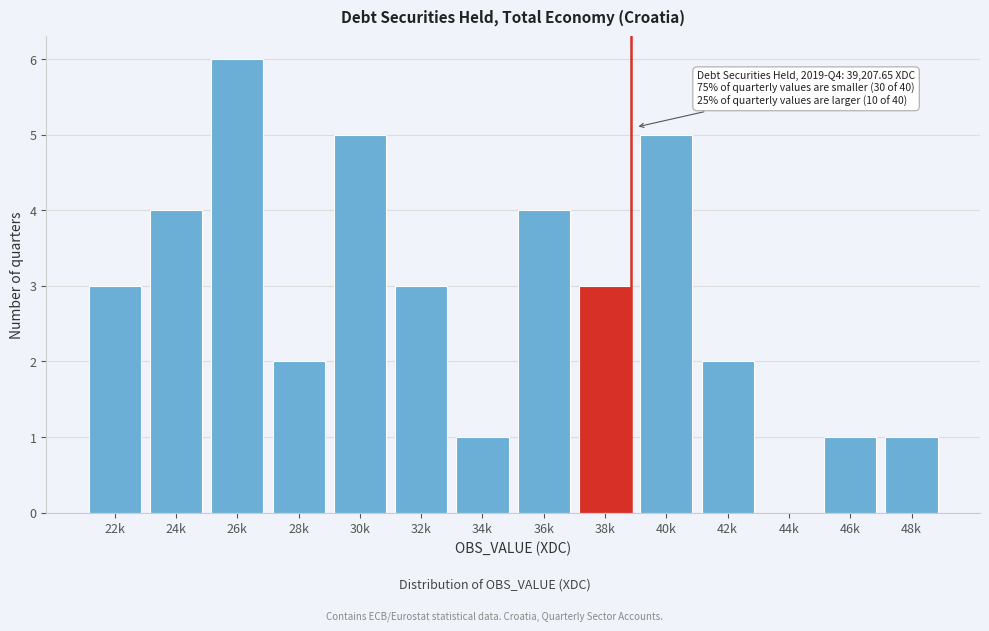

Reading right to left, list all the values displayed in this chart.

48k=1	46k=1	44k=0	42k=2	40k=5	38k=3	36k=4	34k=1	32k=3	30k=5	28k=2	26k=6	24k=4	22k=3